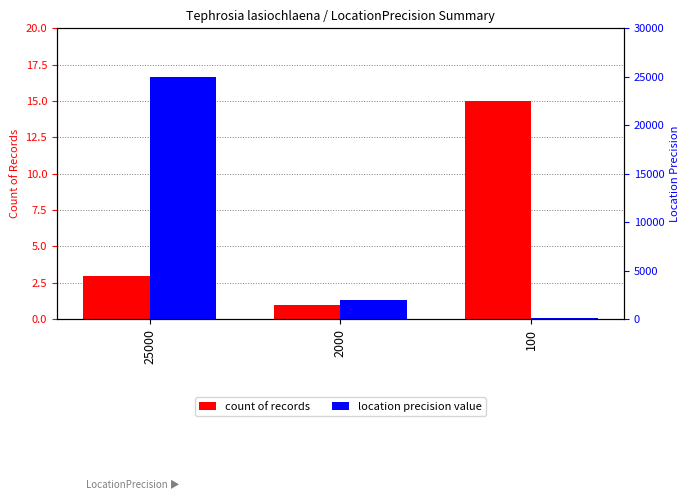

At which category is the sum across all series the highest?

25000